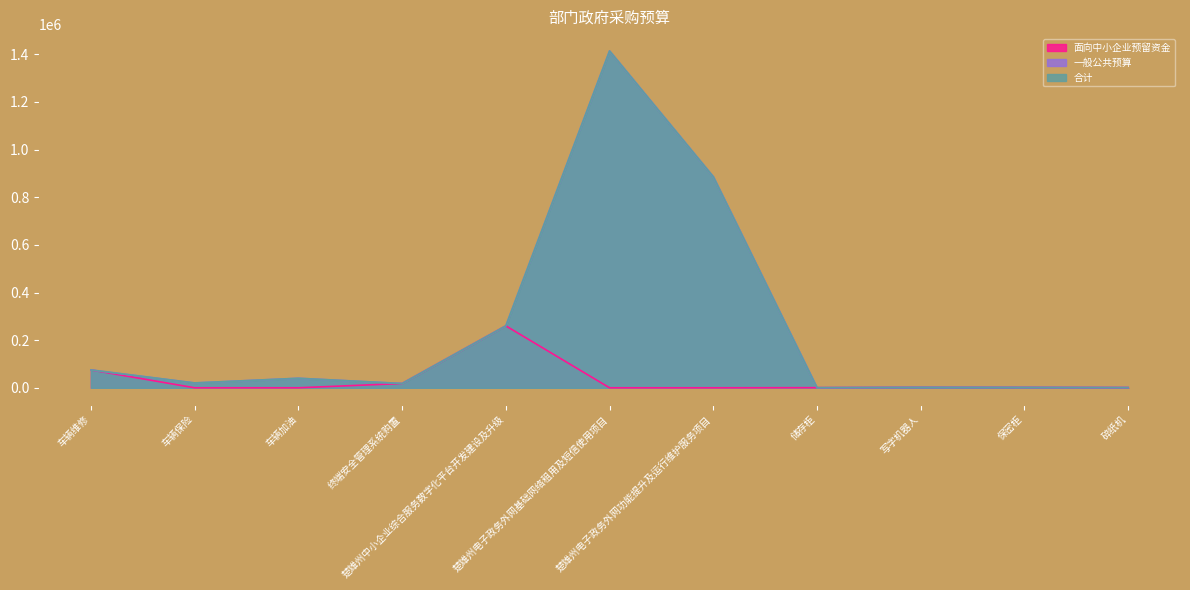

Which series has the widest spread of values?

一般公共预算